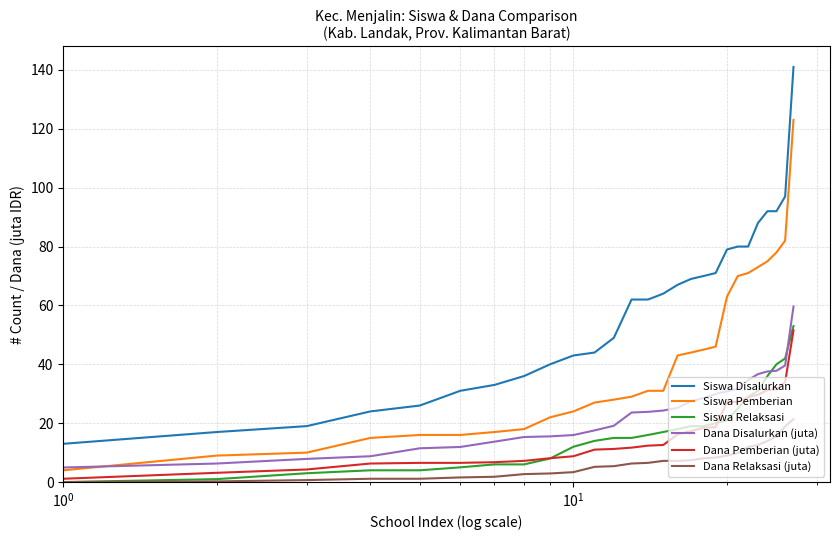

What is the highest value of the Dana Relaksasi (juta) series?

21.4